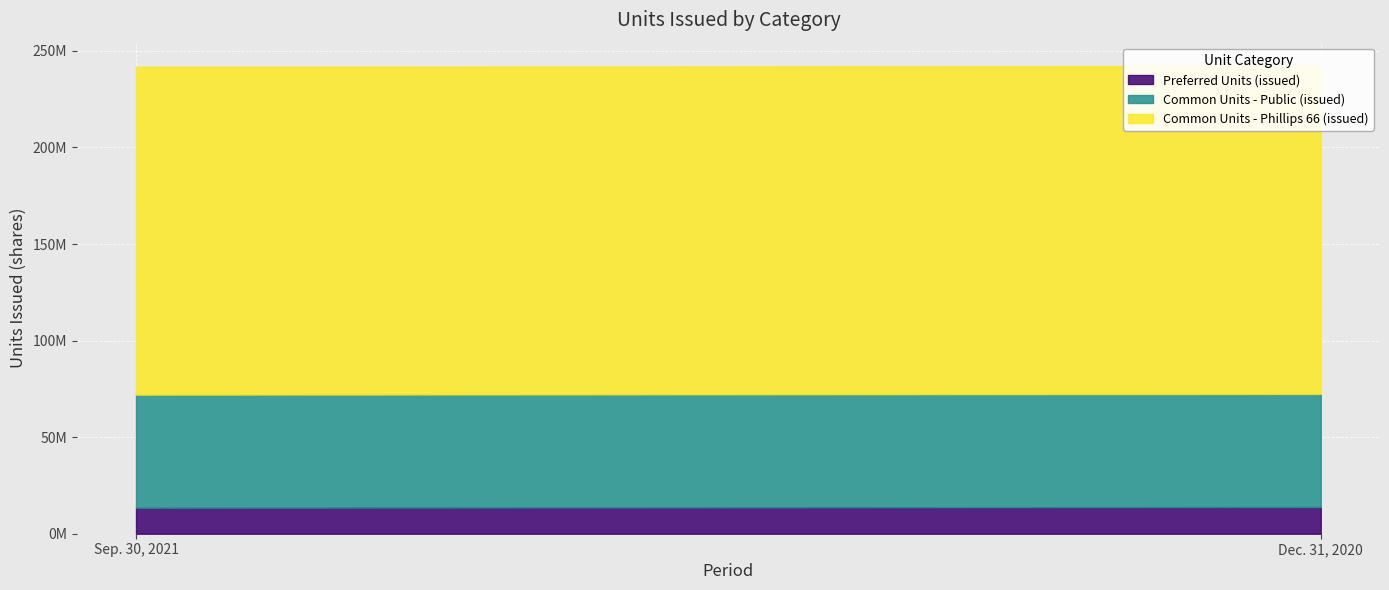

What is the difference between the Preferred Units (issued) values at Dec. 31, 2020 and Sep. 30, 2021?

368528